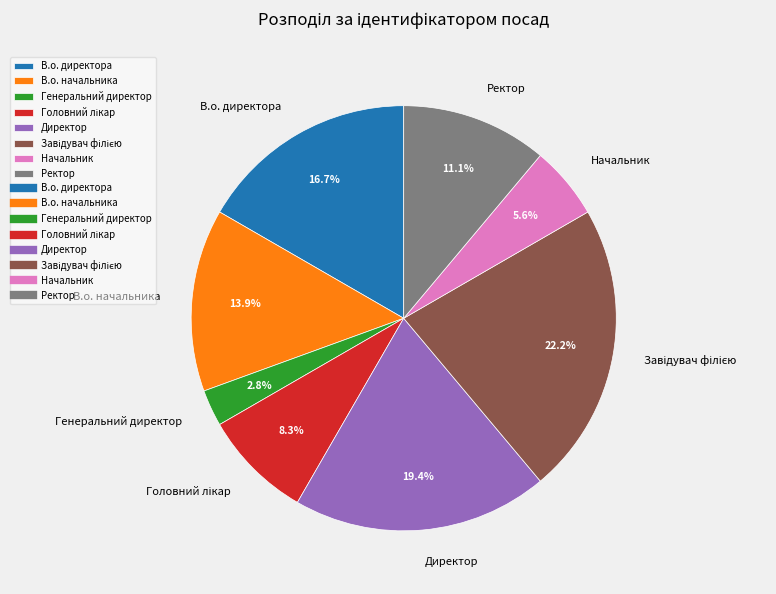

To the nearest percent, what is the difference between the largest and smallest slice percentages?

19%